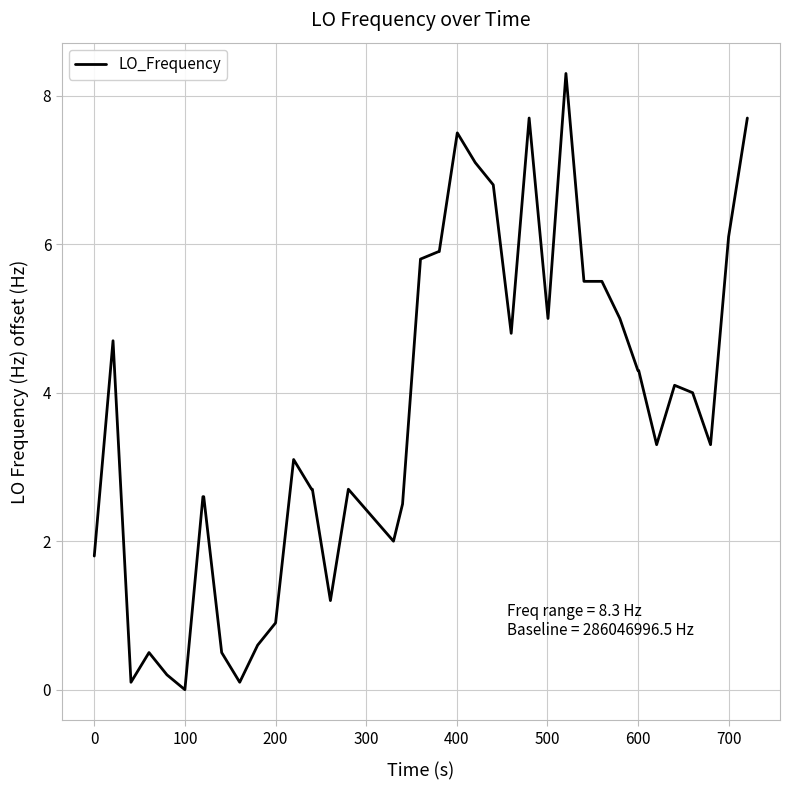

How many values are above zero?

39